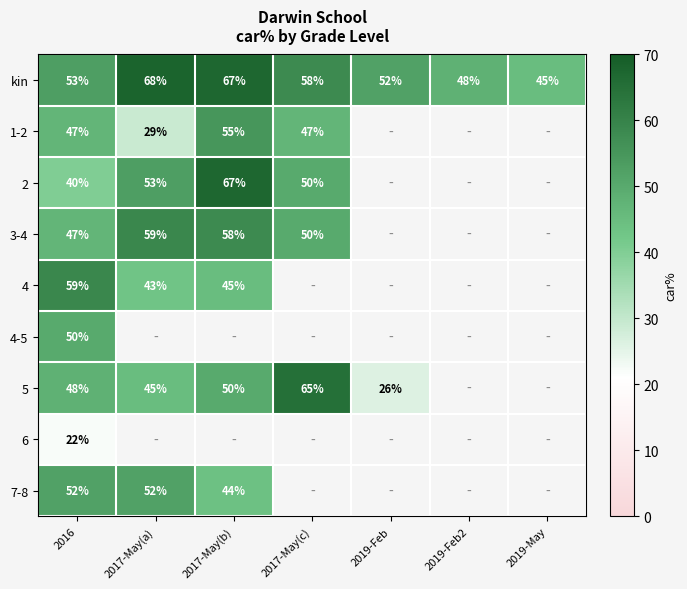

What is the sum of the 2 values at 2017-May(c) and 2016?

90